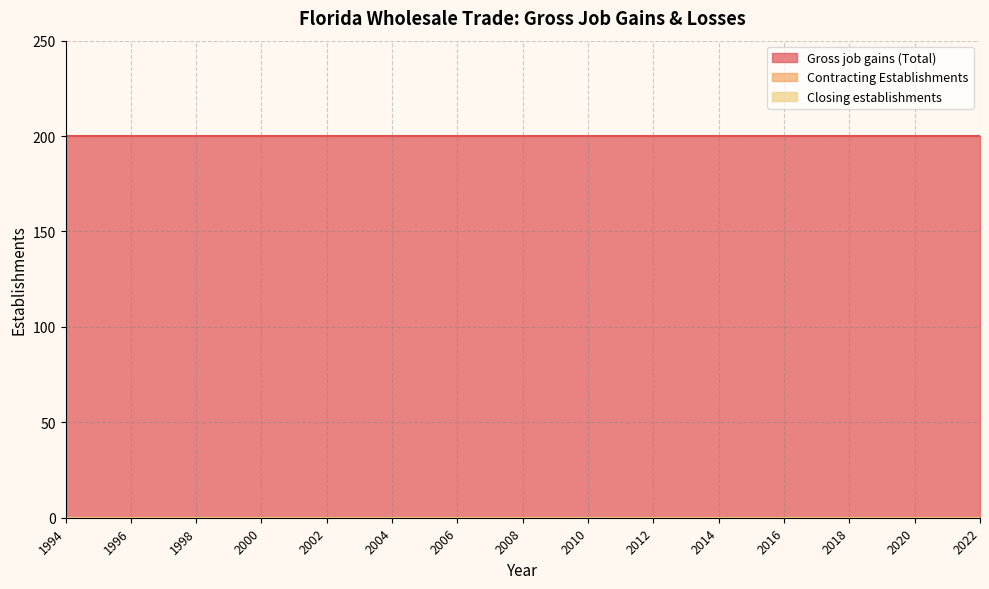

At which label is Closing establishments closest to 0?

1994